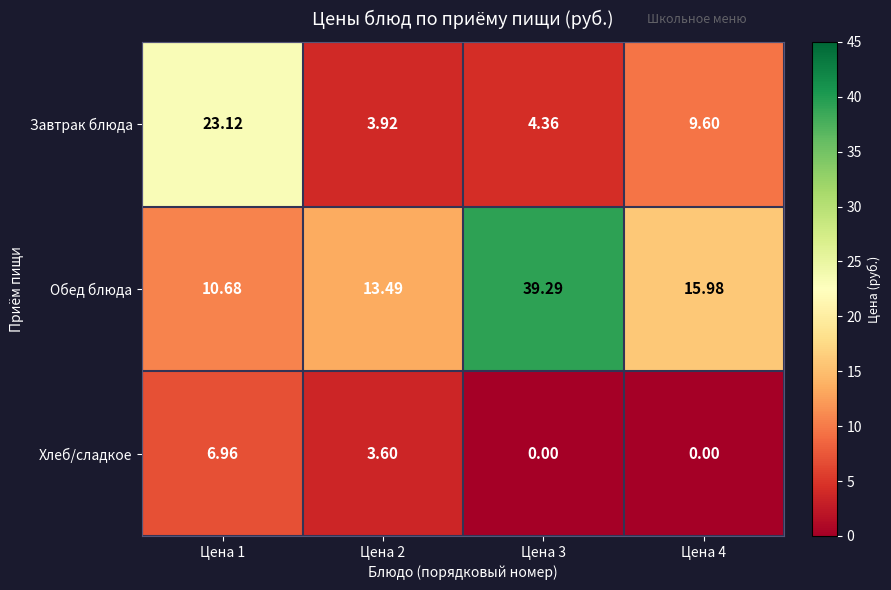

Which series changed the most between Цена 1 and Цена 3?

Обед блюда